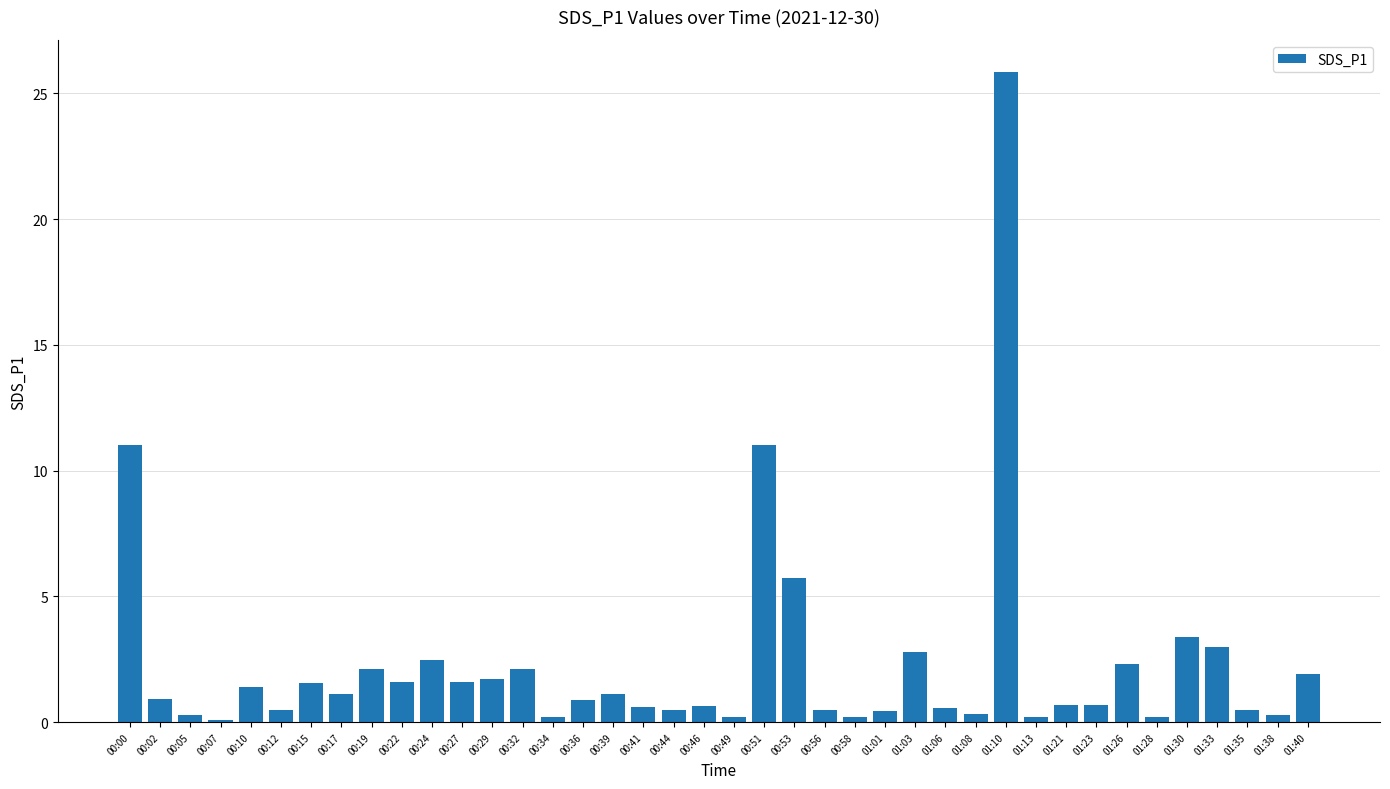

What is the value of the 30th bar from the left?

25.8